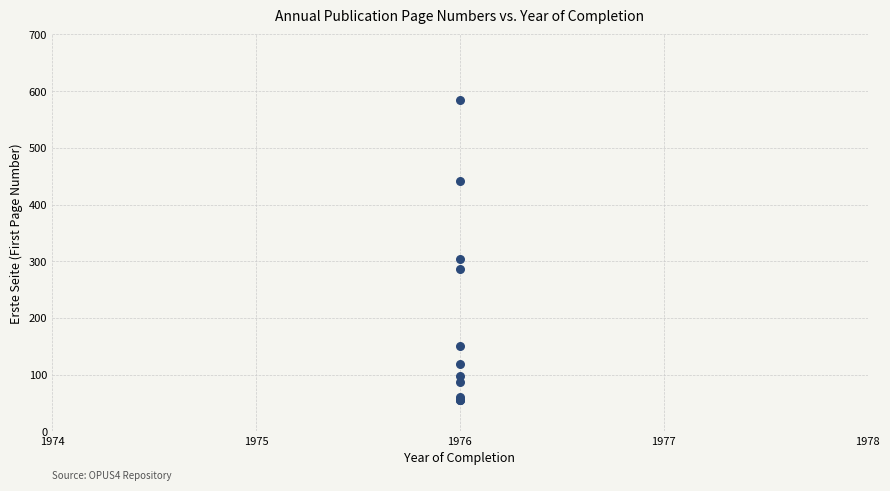

What Y value in the scatter plot is closest to 320?

304